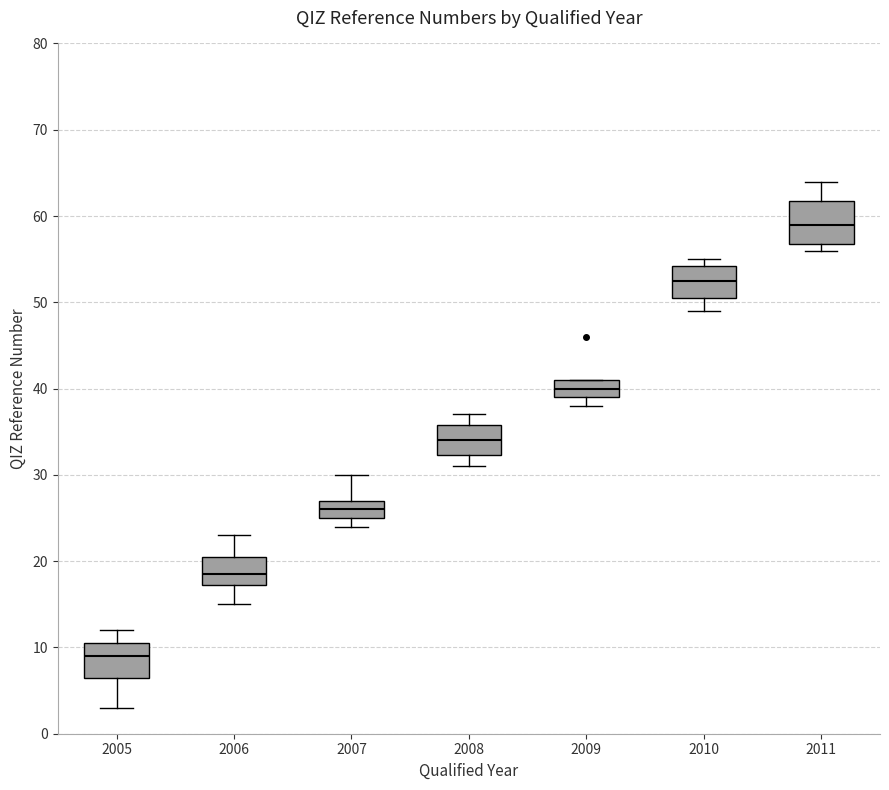

Reading left to right, transcribe this box plot: for each box, give where its median line is, the range the box spans, and where its two whiskers end, as read against the y-axis. The values are not printed on the chart, so give them approximately, as read against the axis.

2005: median 9, box 7 to 11, whiskers 3 to 12
2006: median 19, box 17 to 21, whiskers 15 to 23
2007: median 26, box 25 to 27, whiskers 24 to 30
2008: median 34, box 32 to 36, whiskers 31 to 37
2009: median 40, box 39 to 41, whiskers 38 to 41
2010: median 53, box 51 to 54, whiskers 49 to 55
2011: median 59, box 57 to 62, whiskers 56 to 64